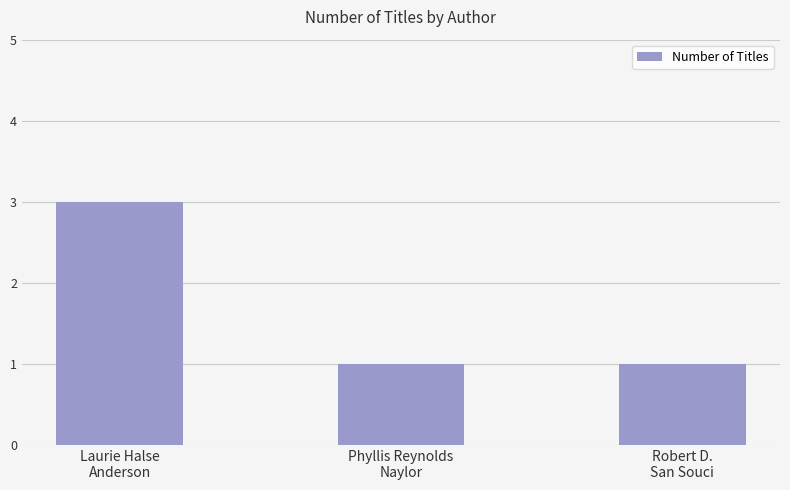

What is the maximum value shown in the chart?

3